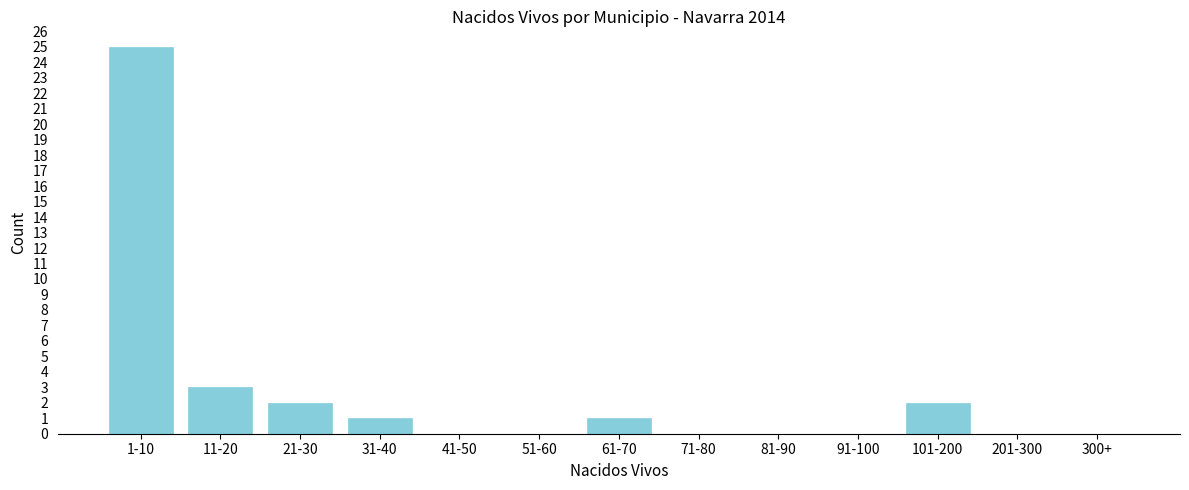

Reading left to right, what are all the values shown in this chart?

1-10=25	11-20=3	21-30=2	31-40=1	41-50=0	51-60=0	61-70=1	71-80=0	81-90=0	91-100=0	101-200=2	201-300=0	300+=0